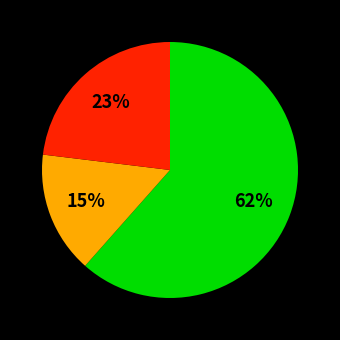

To the nearest percent, what is the average slice percentage?

33%